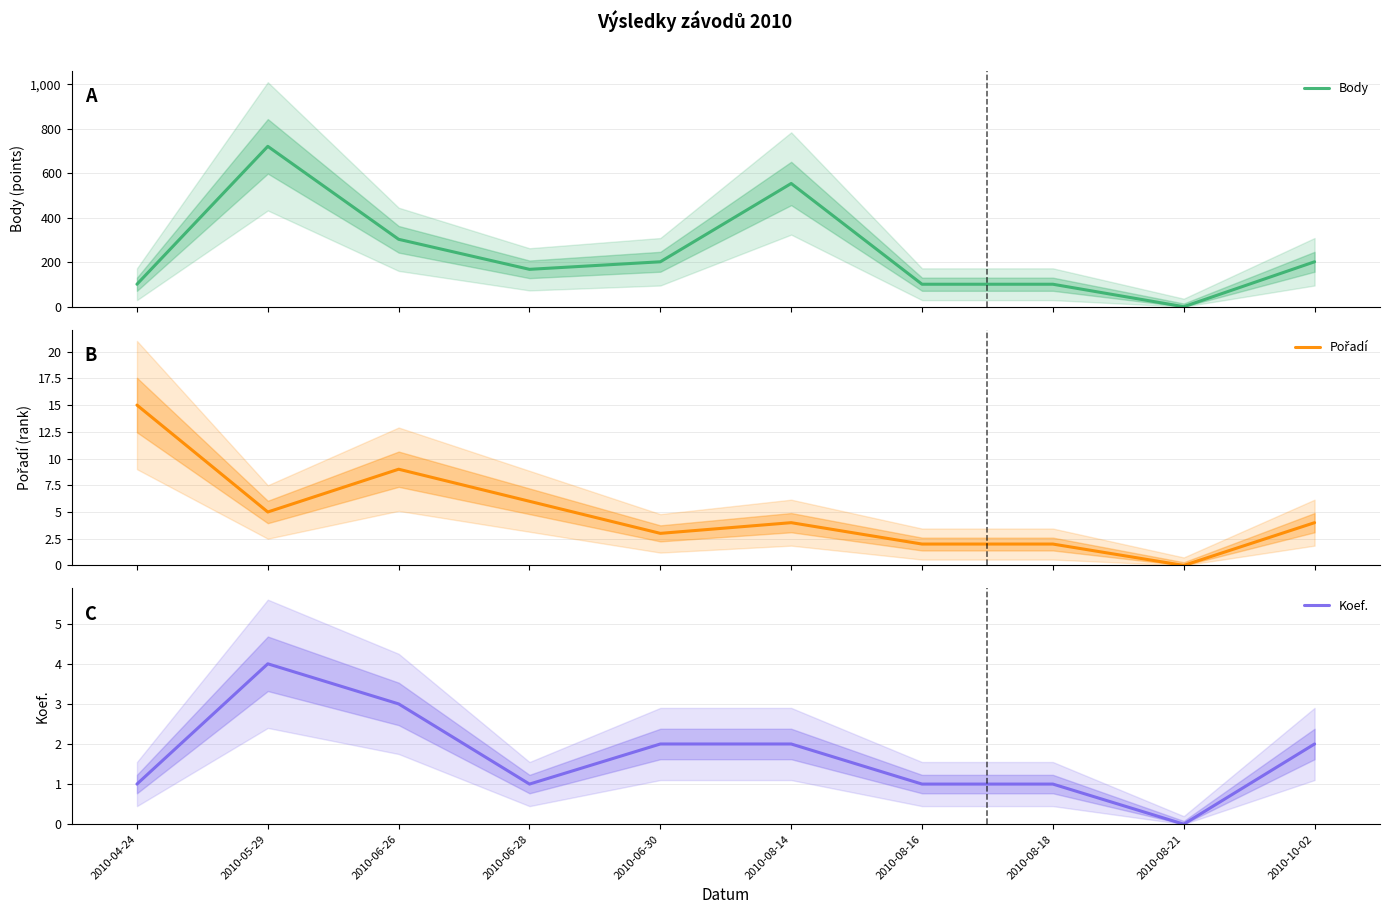

List the labels in order of Body value, largest first.

2010-05-29, 2010-08-14, 2010-06-26, 2010-06-30, 2010-10-02, 2010-06-28, 2010-04-24, 2010-08-16, 2010-08-18, 2010-08-21